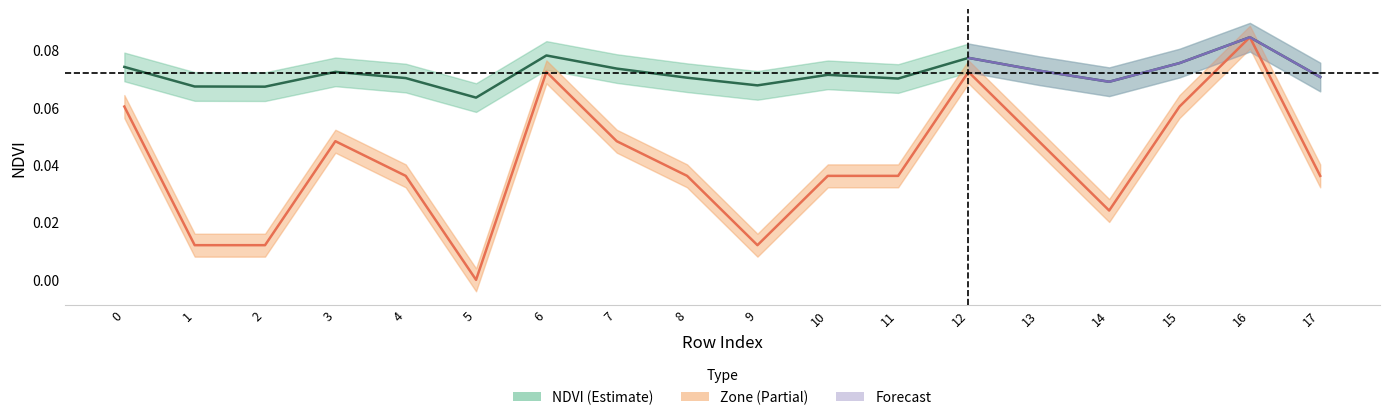

What is the sum of all NDVI values?

1.3